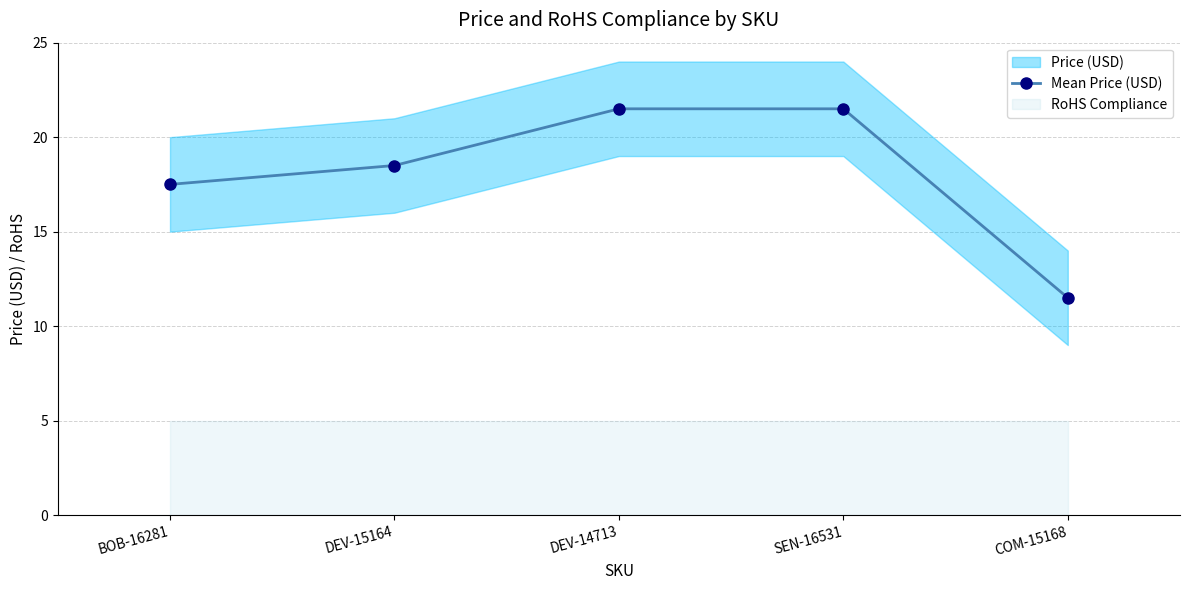

Reading right to left, extract all data points from this chart.

11.5	21.5	21.5	18.5	17.5